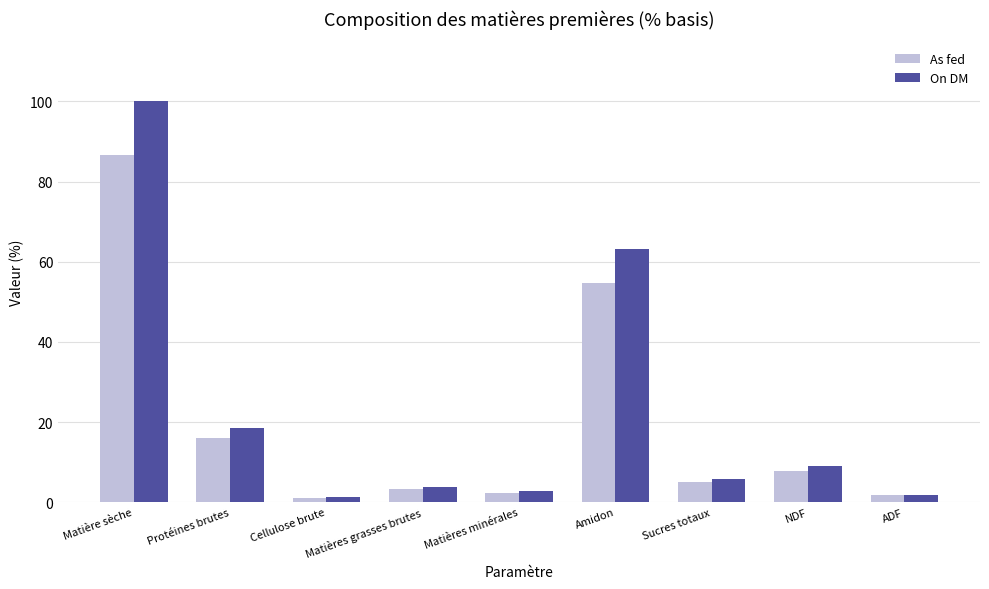

At which label does As fed first exceed 5?

Matière sèche